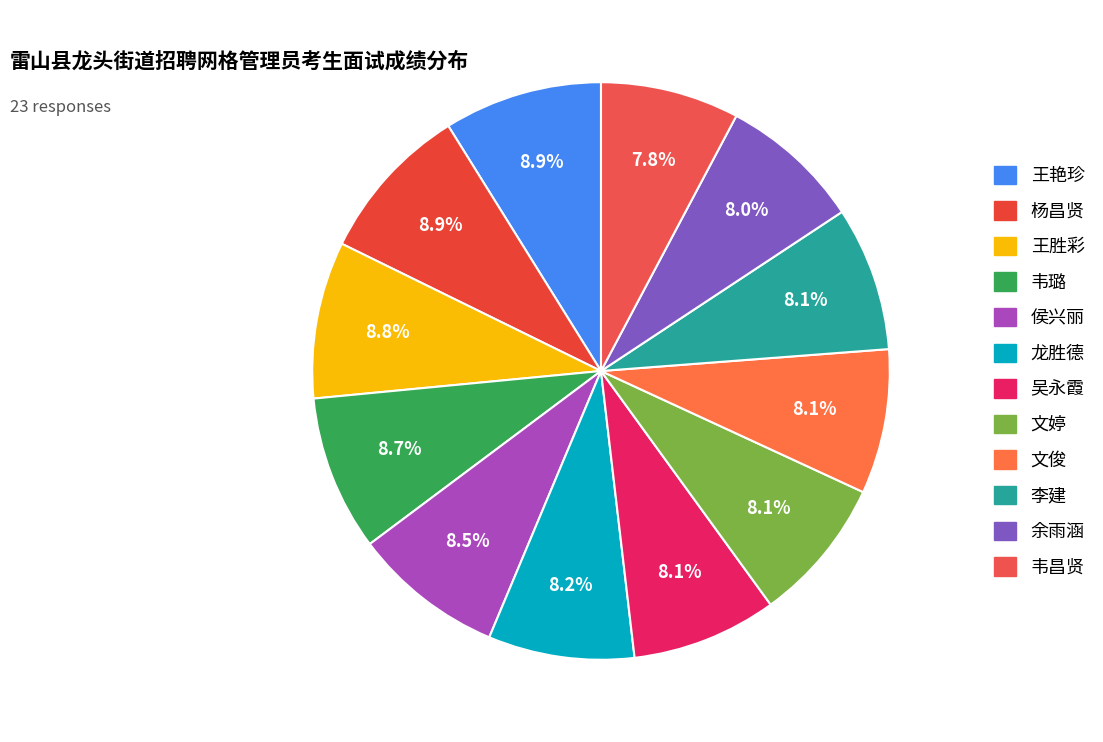

Do 王胜彩 and 杨昌贤 together represent more than half of the pie?

No